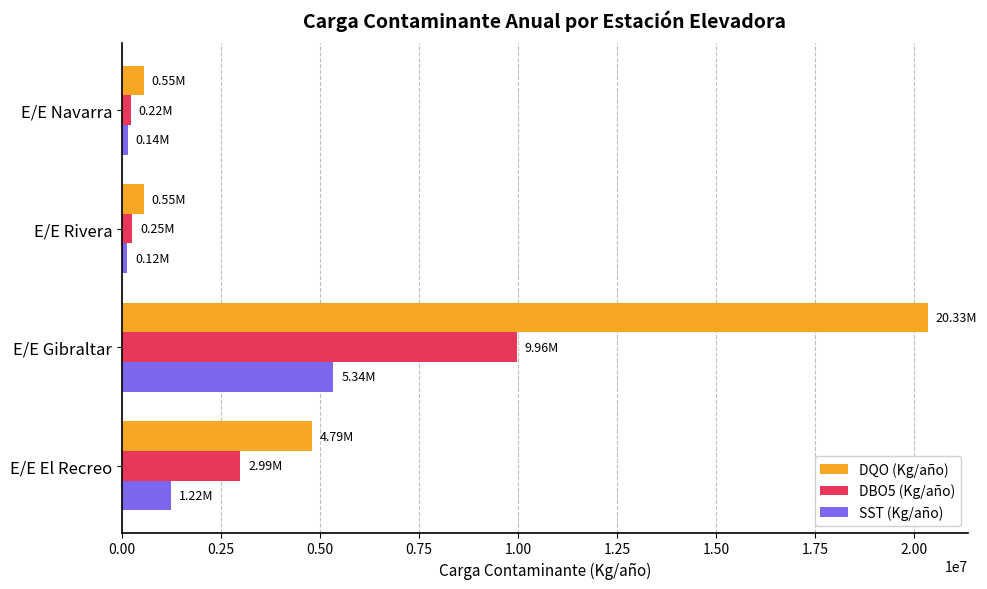

Which series changed the most between E/E Gibraltar and E/E Rivera?

DQO (Kg/año)